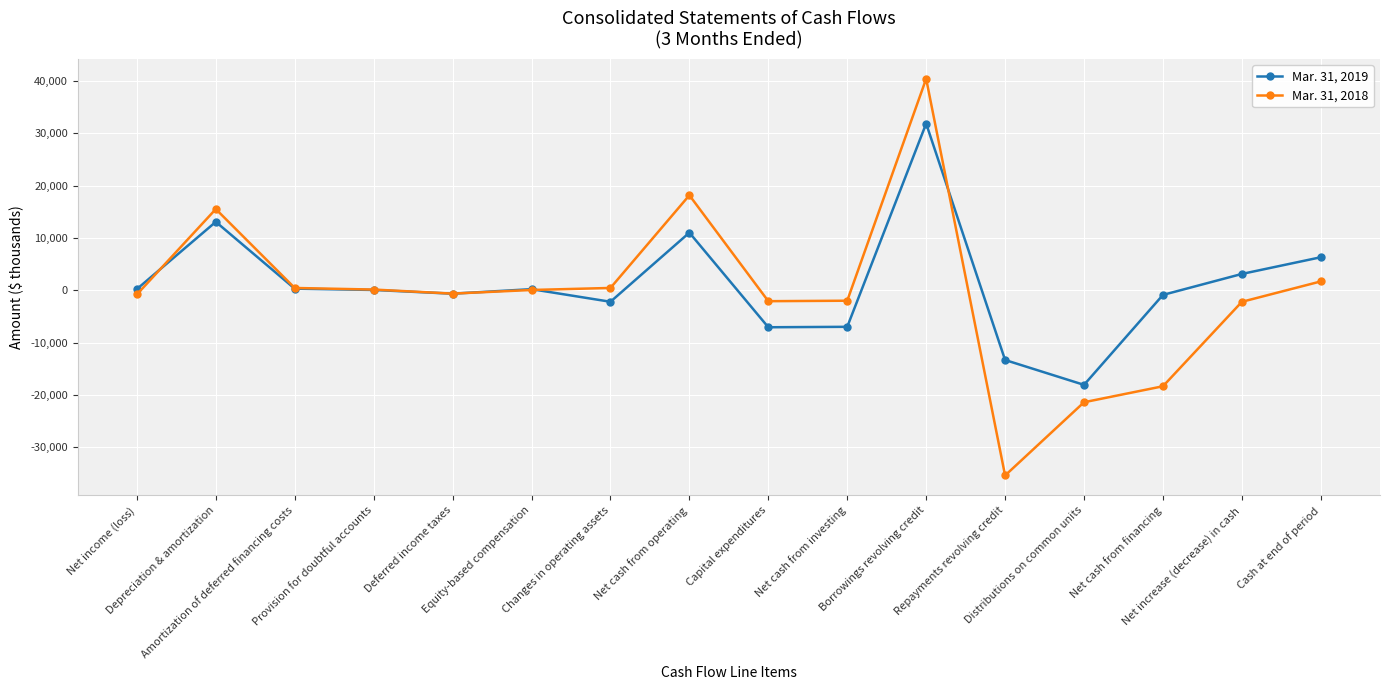

Where is the first local maximum for Mar. 31, 2019?

Depreciation & amortization